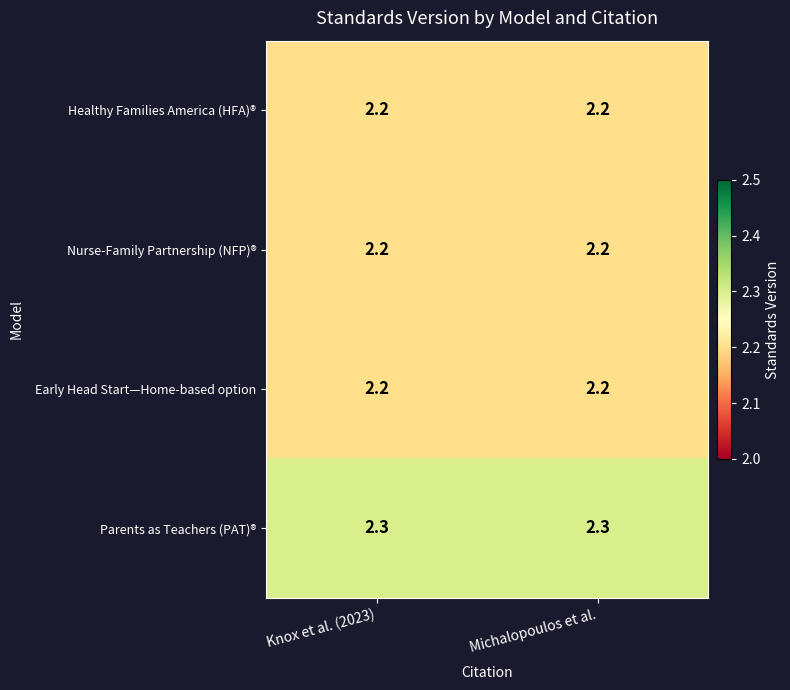

What is the sum of the Early Head Start—Home-based option values at Knox et al. (2023) and Michalopoulos et al.?

4.4